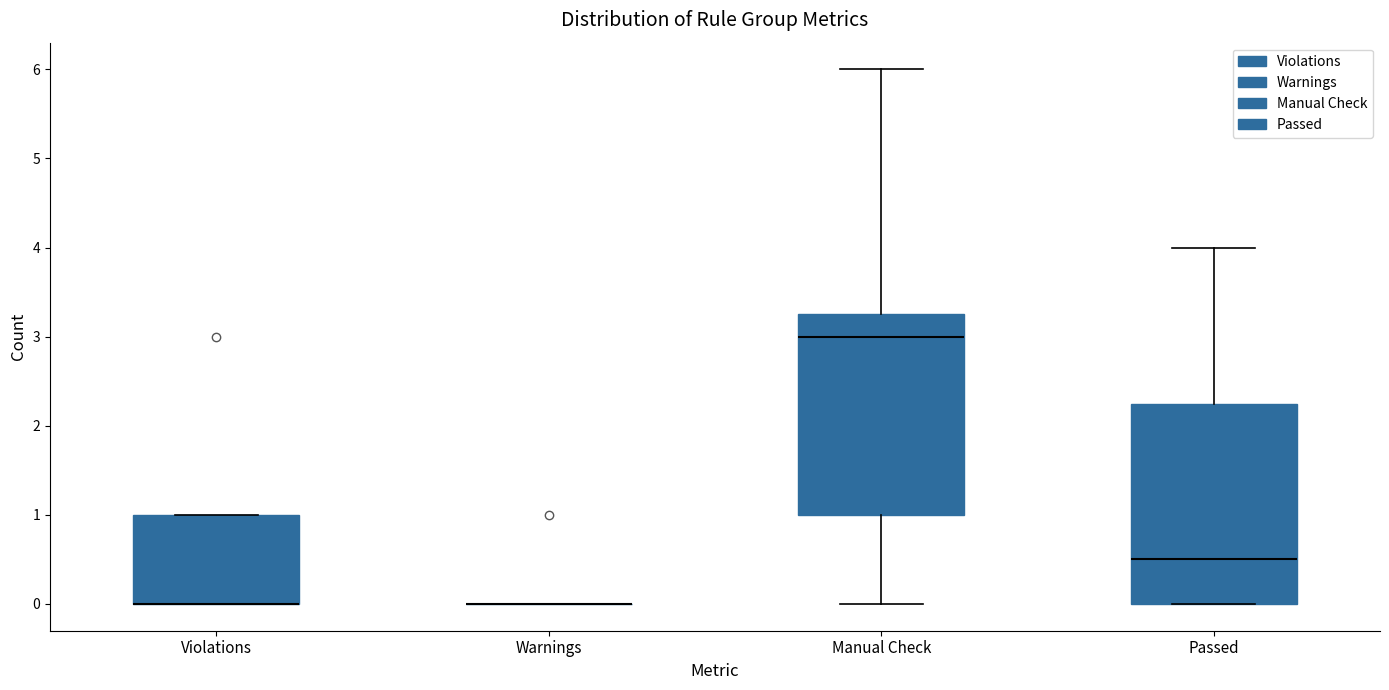

Reading left to right, transcribe this box plot: for each box, give where its median line is, the range the box spans, and where its two whiskers end, as read against the y-axis. The values are not printed on the chart, so give them approximately, as read against the axis.

Violations: median 0.0 (drawn on the box's lower edge), box 0.0 to 1.0, whiskers 0.0 to 1.0
Warnings: box collapsed to a line at 0.0, whiskers 0.0 to 0.0
Manual Check: median 3.0, box 1.0 to 3.3, whiskers 0.0 to 6.0
Passed: median 0.5, box 0.0 to 2.3, whiskers 0.0 to 4.0